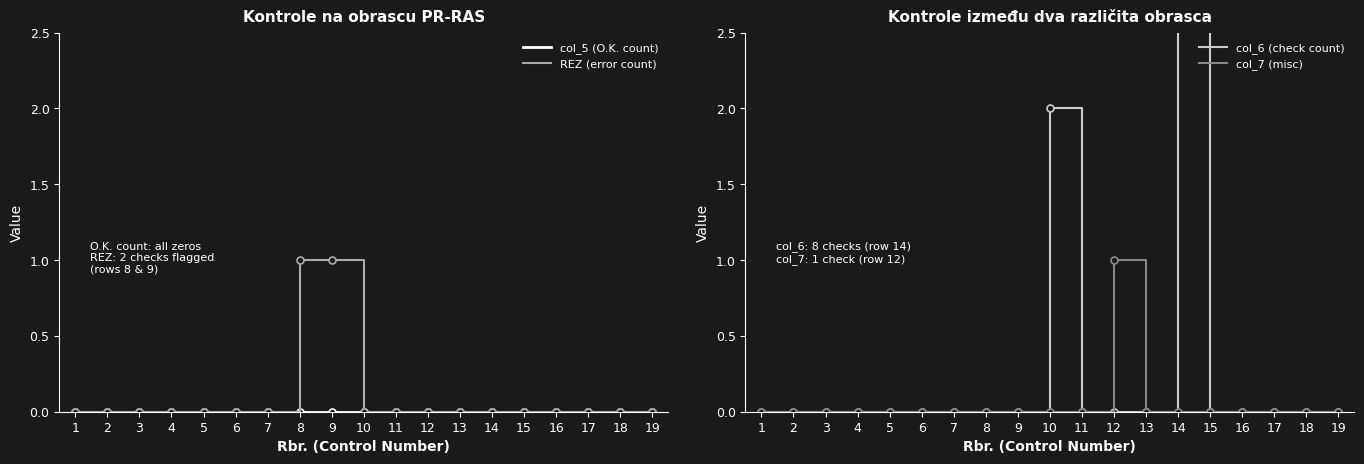

Reading left to right, transcribe all the data shown in this chart.

col_5 (O.K. count): 0	0	0	0	0	0	0	0	0	0	0	0	0	0	0	0	0	0	0
REZ (error count): 0	0	0	0	0	0	0	1	1	0	0	0	0	0	0	0	0	0	0
col_6 (check count): 0	0	0	0	0	0	0	0	0	2	0	0	0	8	0	0	0	0	0
col_7 (misc): 0	0	0	0	0	0	0	0	0	0	0	1	0	0	0	0	0	0	0